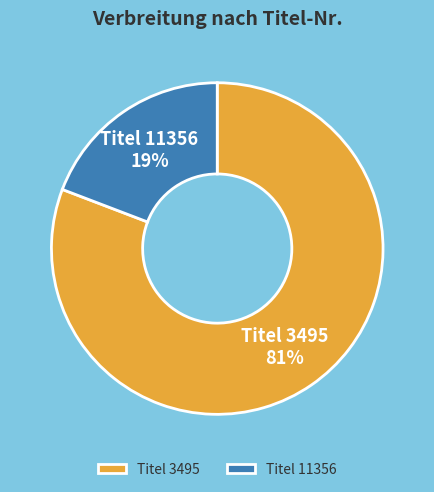

True or false: Titel 11356 accounts for 31% of the total.

False